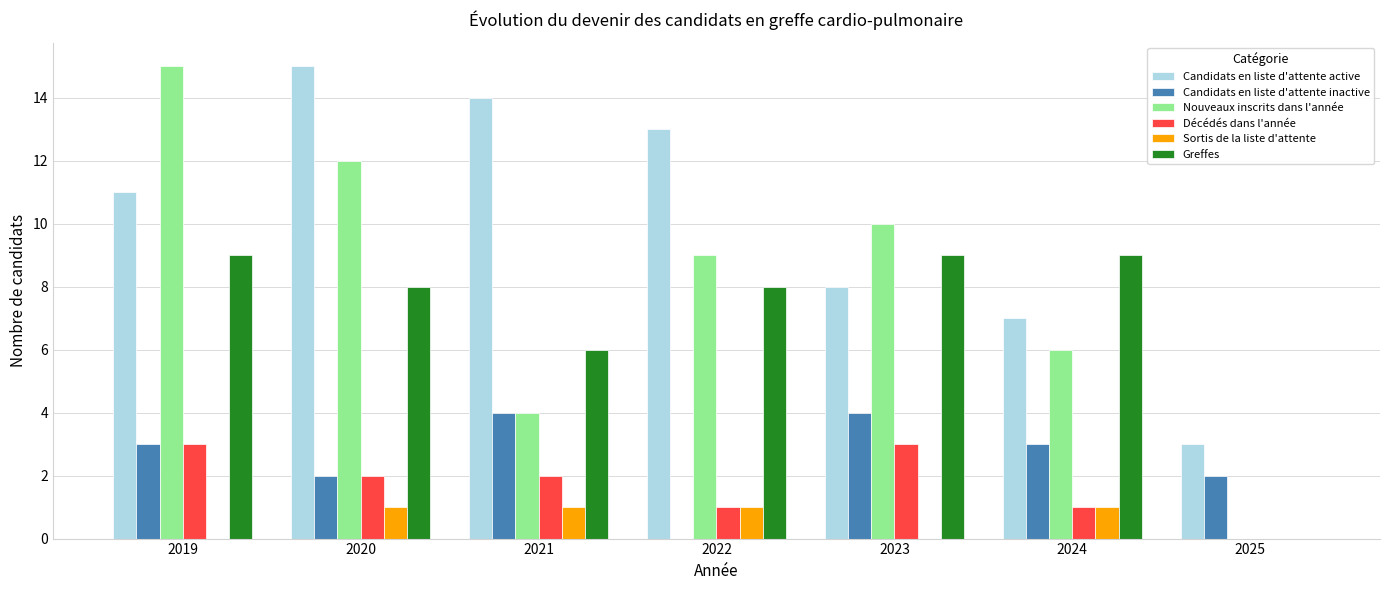

True or false: Nouveaux inscrits dans l'année has a value of 6 at 2024.

True